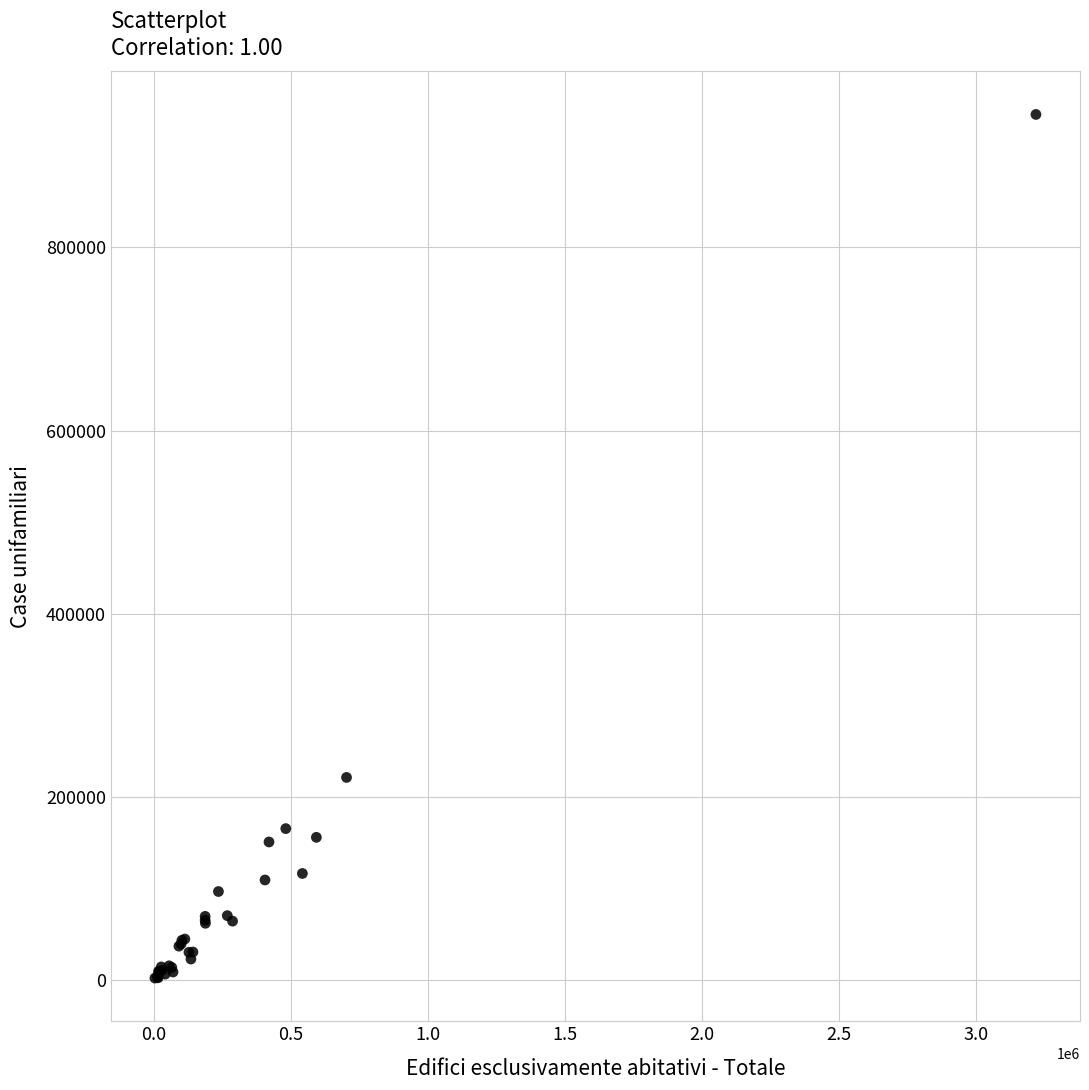

What Y value in the scatter plot is closest to 473779?

221442